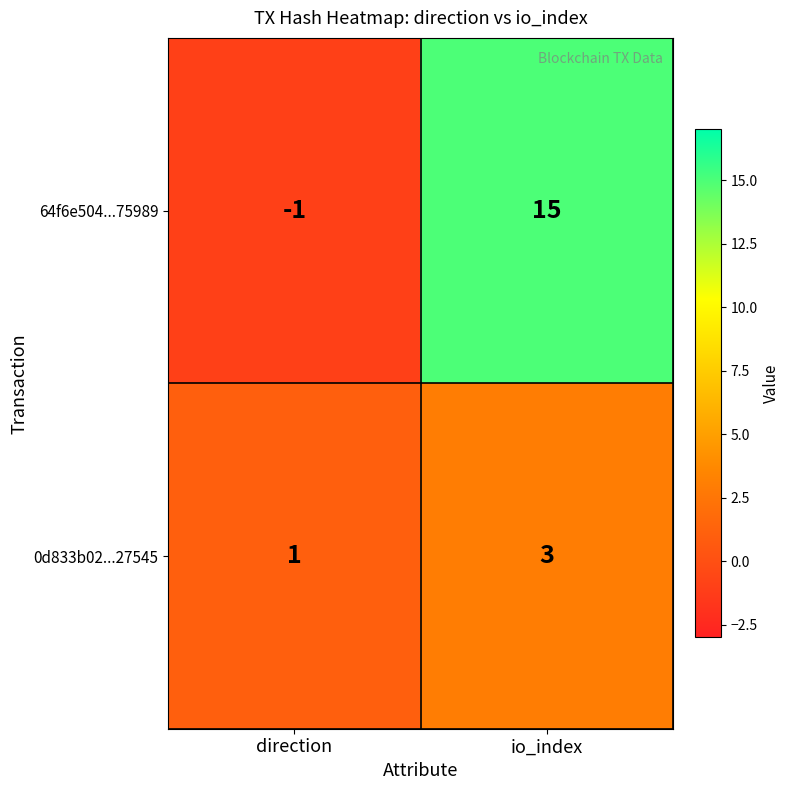

Reading left to right, list all the values displayed in this chart.

64f6e504...75989: -1	15
0d833b02...27545: 1	3